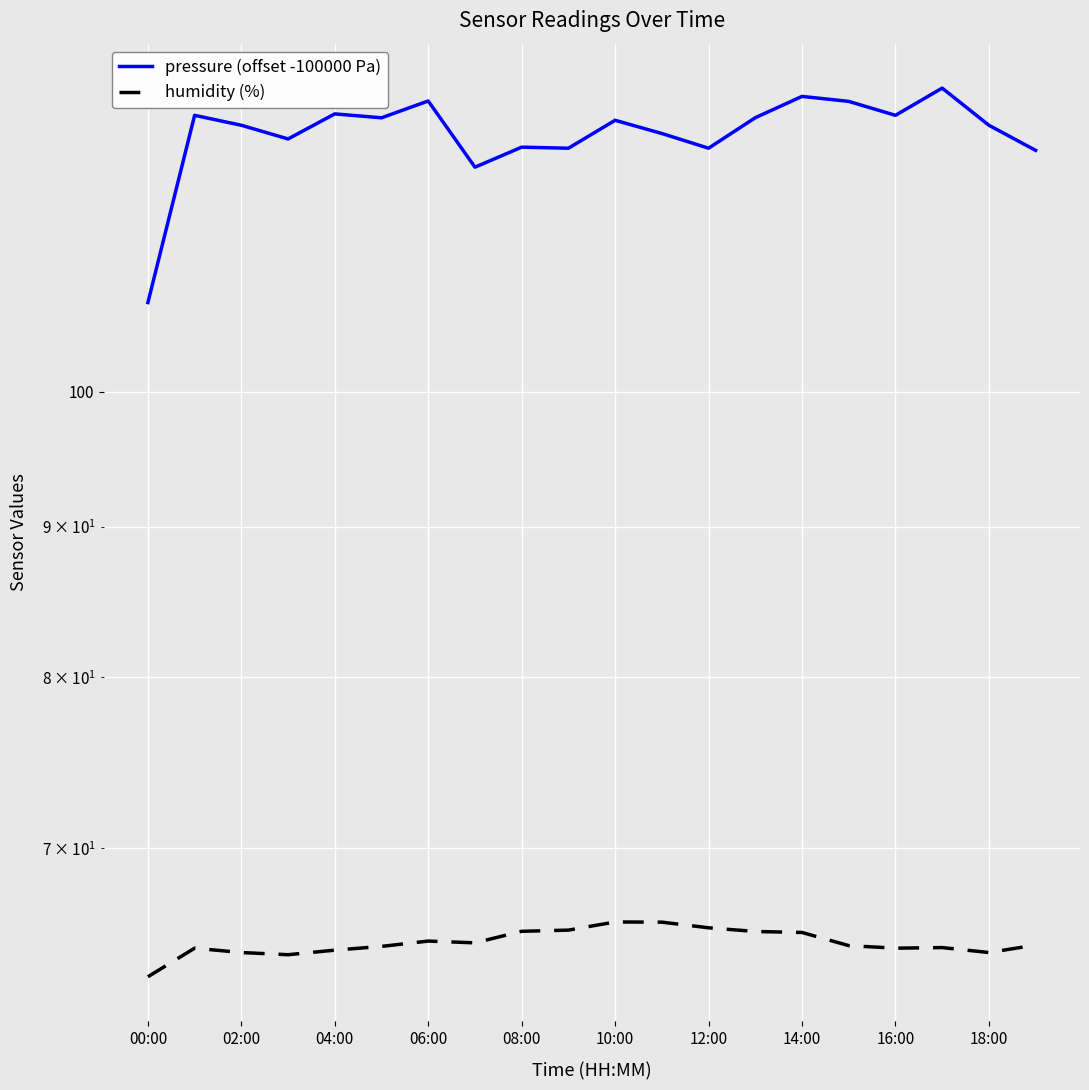

What is the average value of the pressure (offset -100000 Pa) series?

122.4